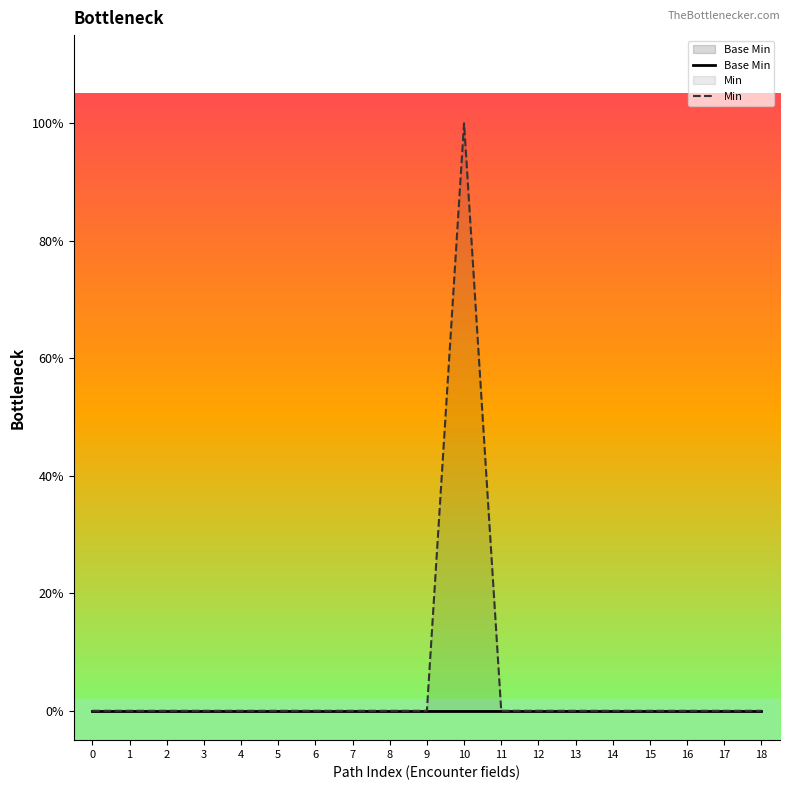

How many data points does each series have?

19